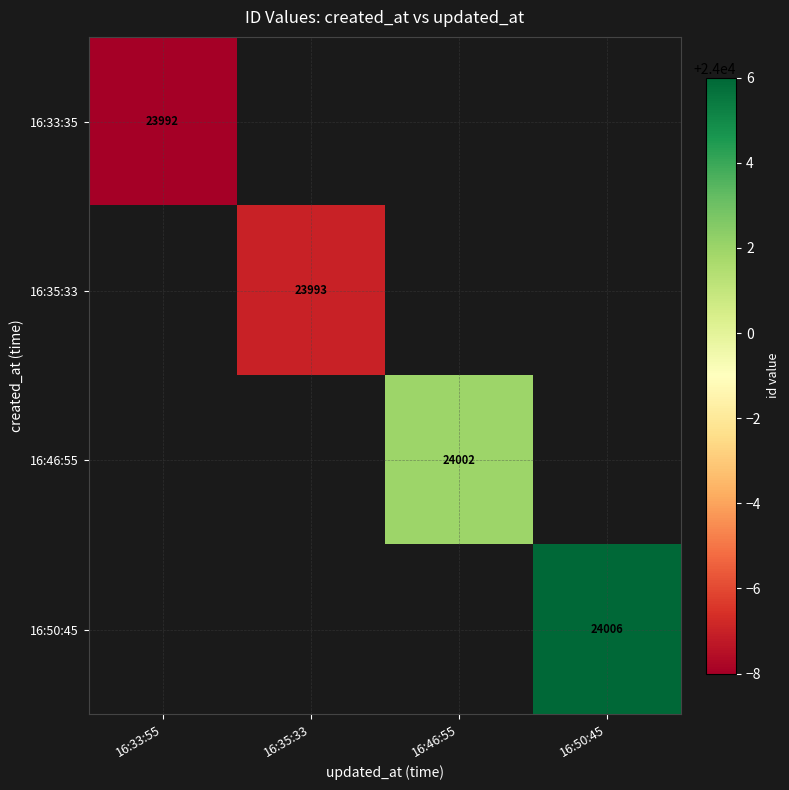

Is it true that 16:50:45 equals 6937 at 16:50:45?

False